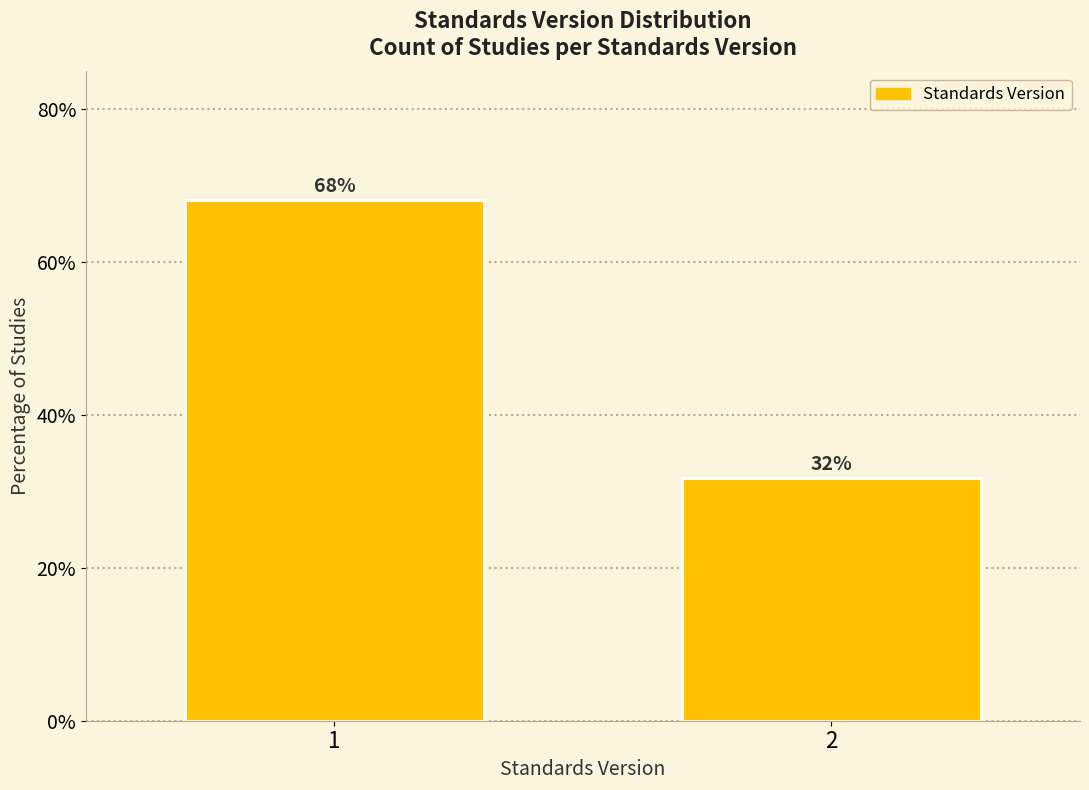

Rank the categories by value from highest to lowest.

1, 2